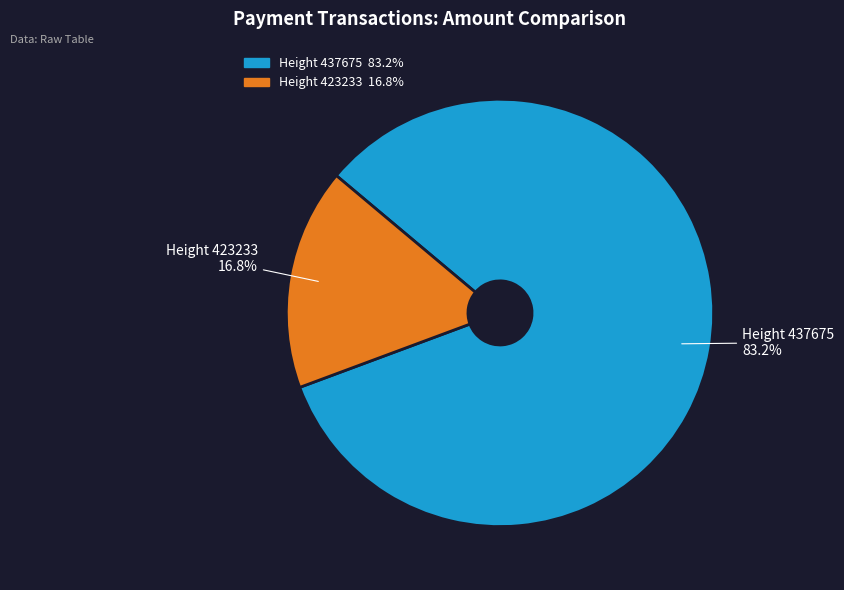

Is there any slice that represents more than half of the pie?

Yes